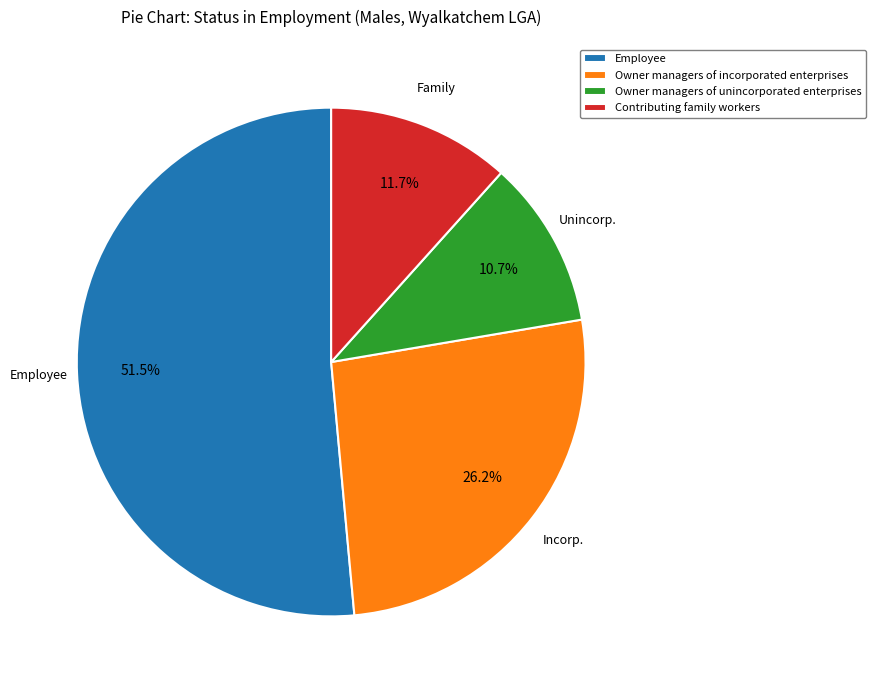

What portion of the pie excludes Owner managers of incorporated enterprises?

73.8%